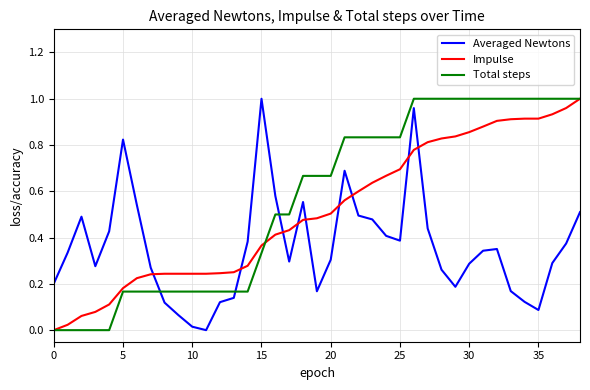

List the series in order of their overall mean, highest first.

Total steps, Impulse, Averaged Newtons